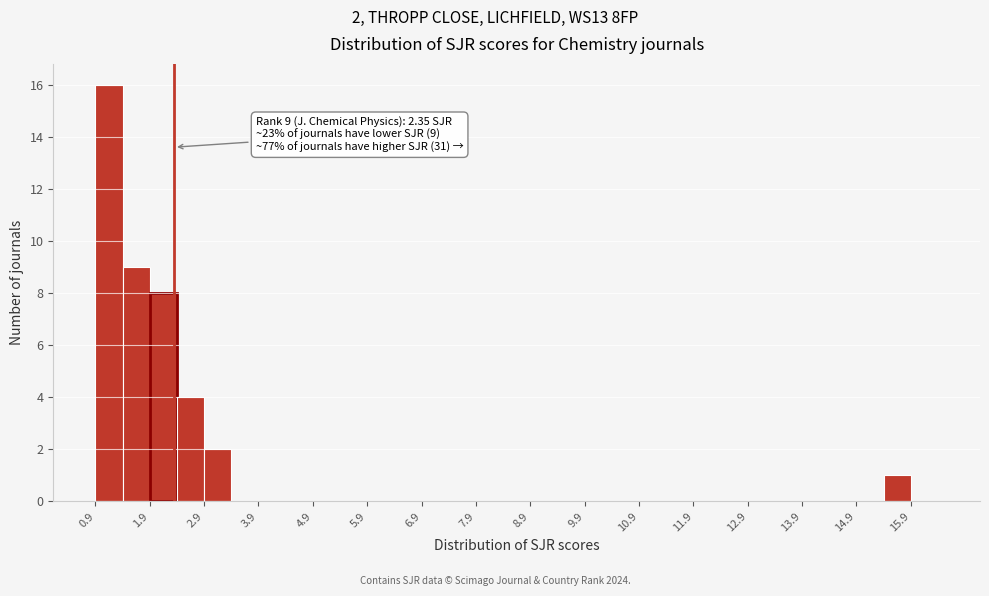

Over which range of the x-axis is the bar tallest?

0.9 to 1.4